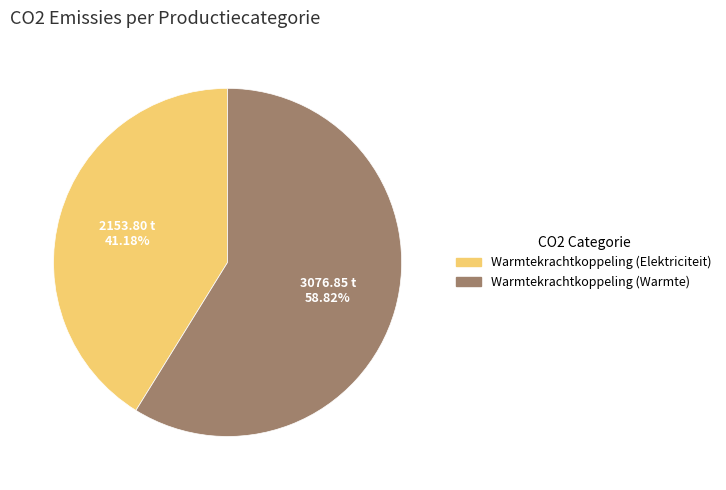

How many segments does this pie chart have?

2